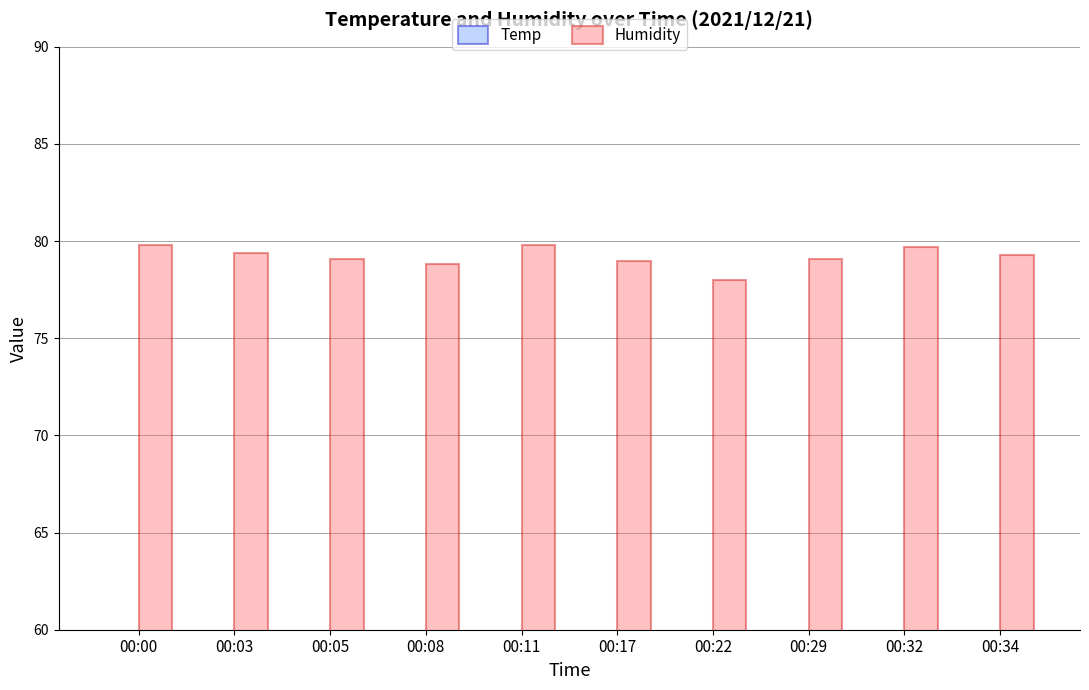

Is it true that Humidity equals 79.1 at 00:29?

True